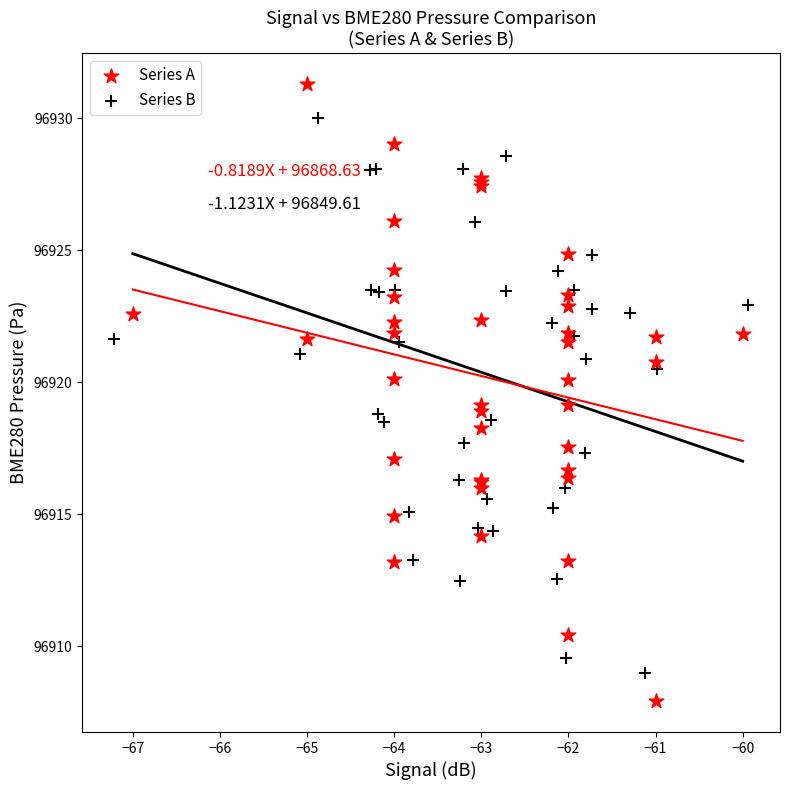

Which series contains the lowest Y value?

Series A